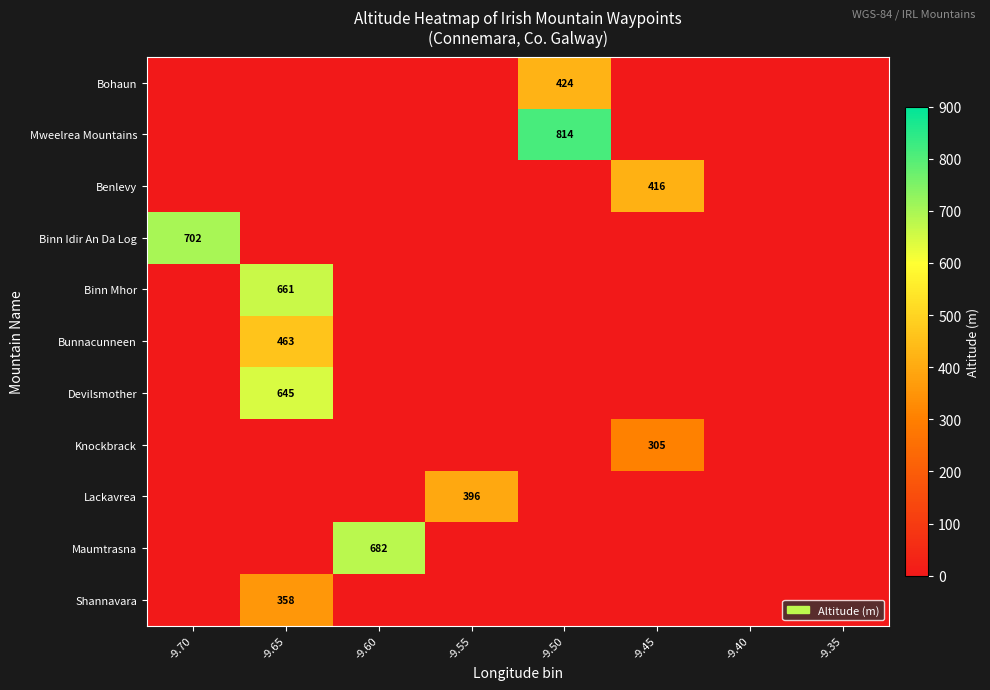

List the labels in order of Knockbrack value, smallest first.

-9.70, -9.65, -9.60, -9.55, -9.50, -9.40, -9.35, -9.45